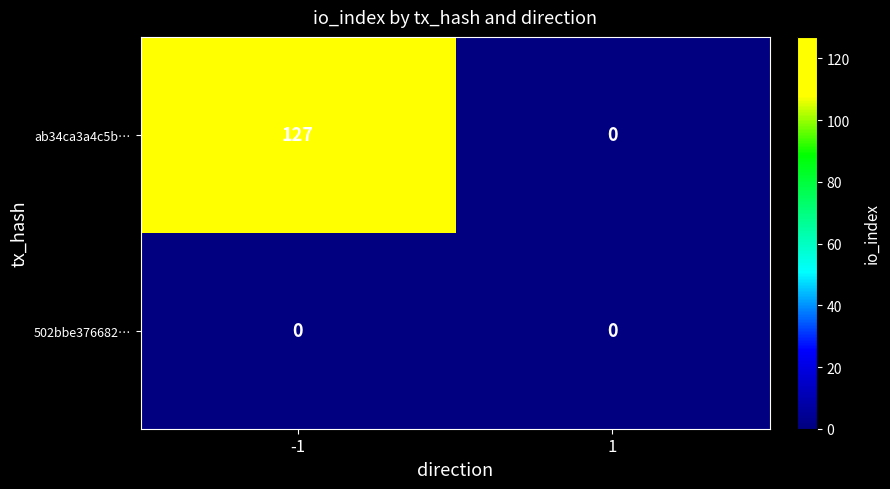

Which series has the largest range (max minus min)?

ab34ca3a4c5b…